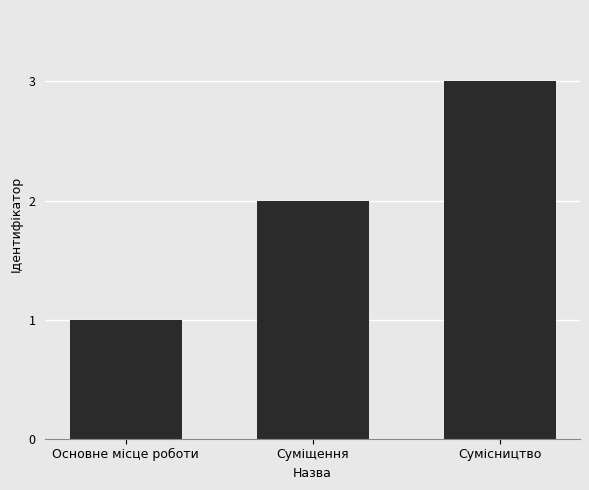

Is it true that the value at Сумісництво is 5?

False